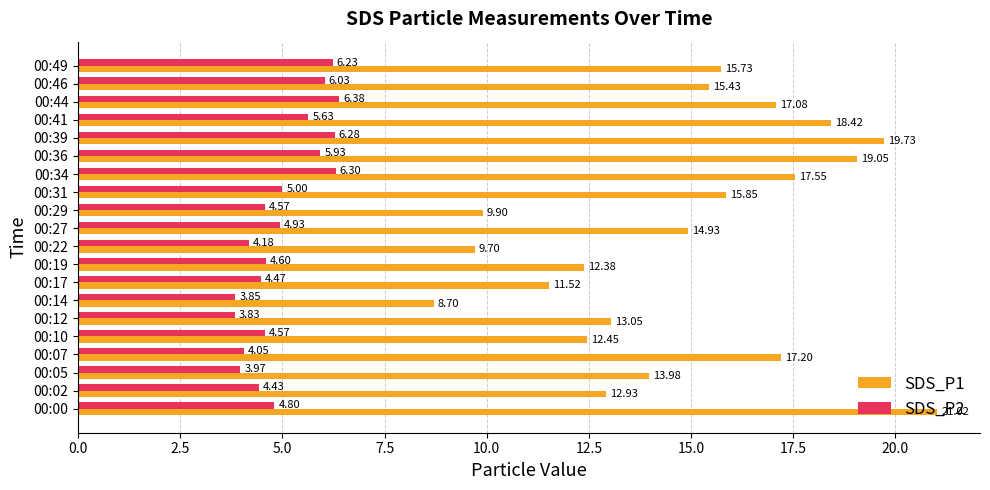

Is the value of SDS_P2 at 00:27 greater than the value of SDS_P1 at 00:17?

No